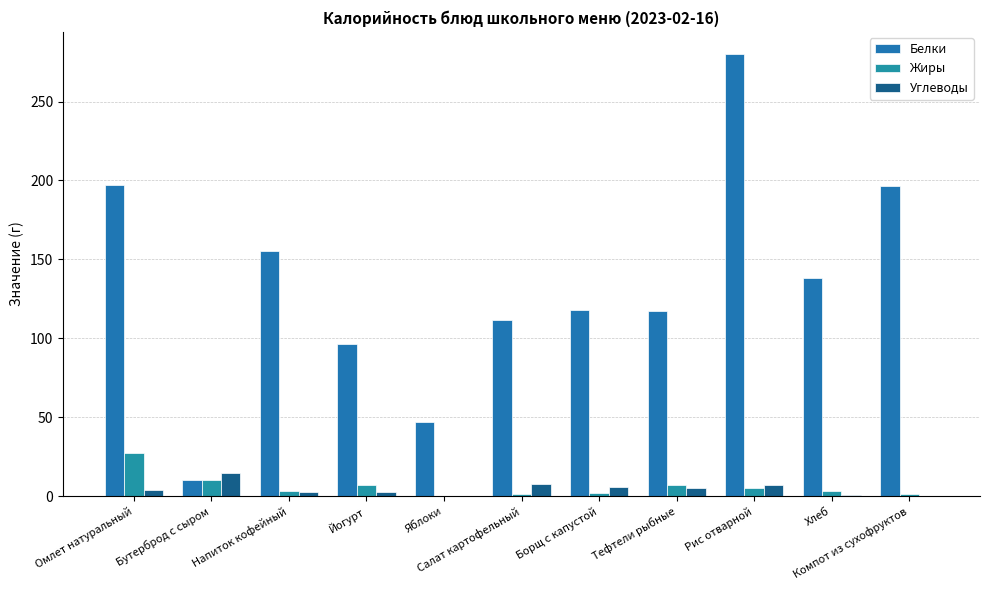

Reading left to right, transcribe all the data shown in this chart.

Белки: Омлет натуральный=197.0	Бутерброд с сыром=10.4	Напиток кофейный=155.2	Йогурт=96.3	Яблоки=47.0	Салат картофельный=111.4	Борщ с капустой=118.1	Тефтели рыбные=117.4	Рис отварной=280.1	Хлеб=137.9	Компот из сухофруктов=196.4
Жиры: Омлет натуральный=27.6	Бутерброд с сыром=10.4	Напиток кофейный=3.6	Йогурт=7.4	Яблоки=0.4	Салат картофельный=1.2	Борщ с капустой=2.2	Тефтели рыбные=7.3	Рис отварной=4.9	Хлеб=3.4	Компот из сухофруктов=1.2
Углеводы: Омлет натуральный=3.8	Бутерброд с сыром=14.9	Напиток кофейный=2.7	Йогурт=2.7	Яблоки=0.4	Салат картофельный=7.8	Борщ с капустой=5.9	Тефтели рыбные=5.2	Рис отварной=7.2	Хлеб=0.7	Компот из сухофруктов=0.3